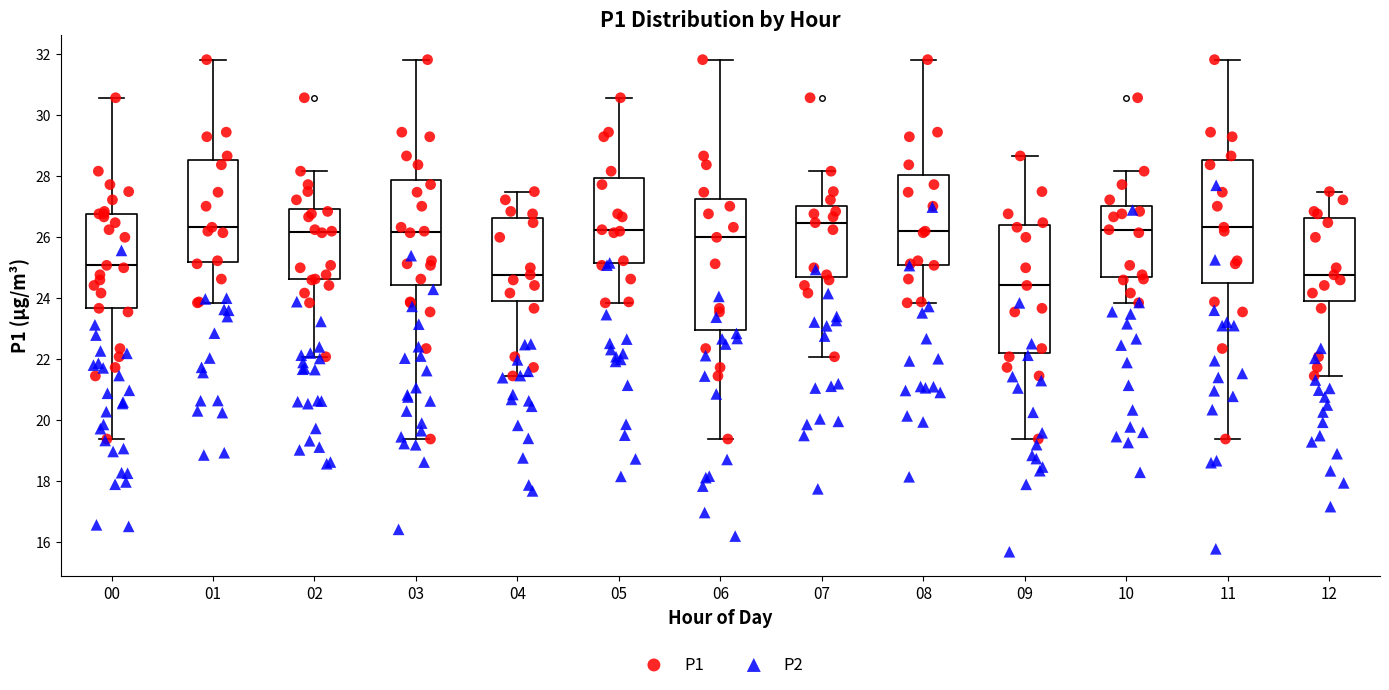

Reading left to right, read every box against the y-axis: the position of its median line, the range the box covers, and the ends of its whiskers. The values are not printed on the chart, so give them approximately, as read against the axis.

00: median 25.0, box 23.6 to 26.8, whiskers 19.4 to 30.6
01: median 26.4, box 25.2 to 28.6, whiskers 23.8 to 31.8
02: median 26.2, box 24.6 to 27.0, whiskers 22.0 to 28.2
03: median 26.2, box 24.4 to 27.8, whiskers 19.4 to 31.8
04: median 24.8, box 24.0 to 26.6, whiskers 21.4 to 27.6
05: median 26.2, box 25.2 to 28.0, whiskers 23.8 to 30.6
06: median 26.0, box 23.0 to 27.2, whiskers 19.4 to 31.8
07: median 26.4, box 24.6 to 27.0, whiskers 22.0 to 28.2
08: median 26.2, box 25.2 to 28.0, whiskers 23.8 to 31.8
09: median 24.4, box 22.2 to 26.4, whiskers 19.4 to 28.6
10: median 26.2, box 24.8 to 27.0, whiskers 23.8 to 28.2
11: median 26.4, box 24.6 to 28.6, whiskers 19.4 to 31.8
12: median 24.8, box 24.0 to 26.6, whiskers 21.4 to 27.6